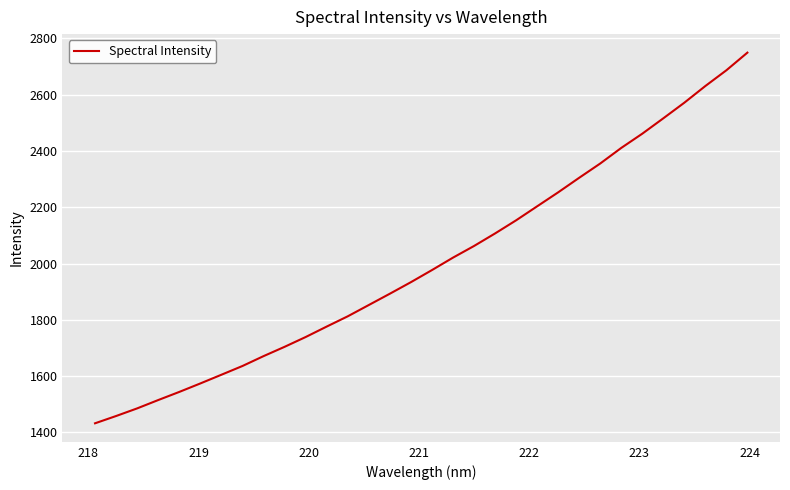

What is the difference between the maximum and minimum values?

1317.3